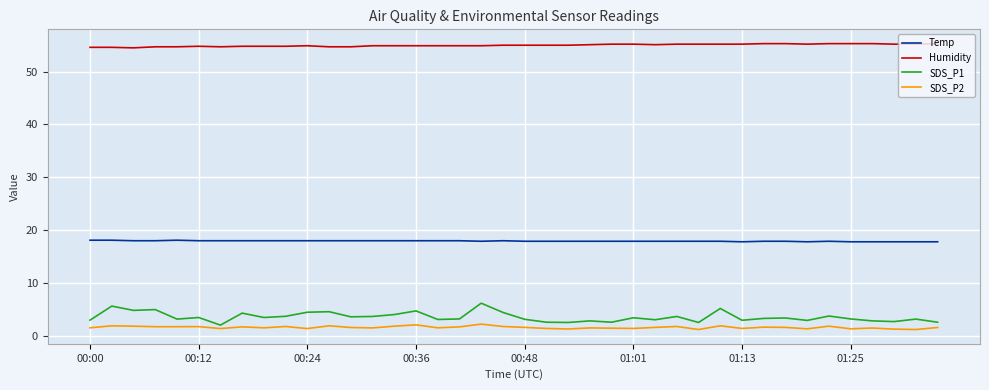

Which series has the largest total across all categories?

Humidity